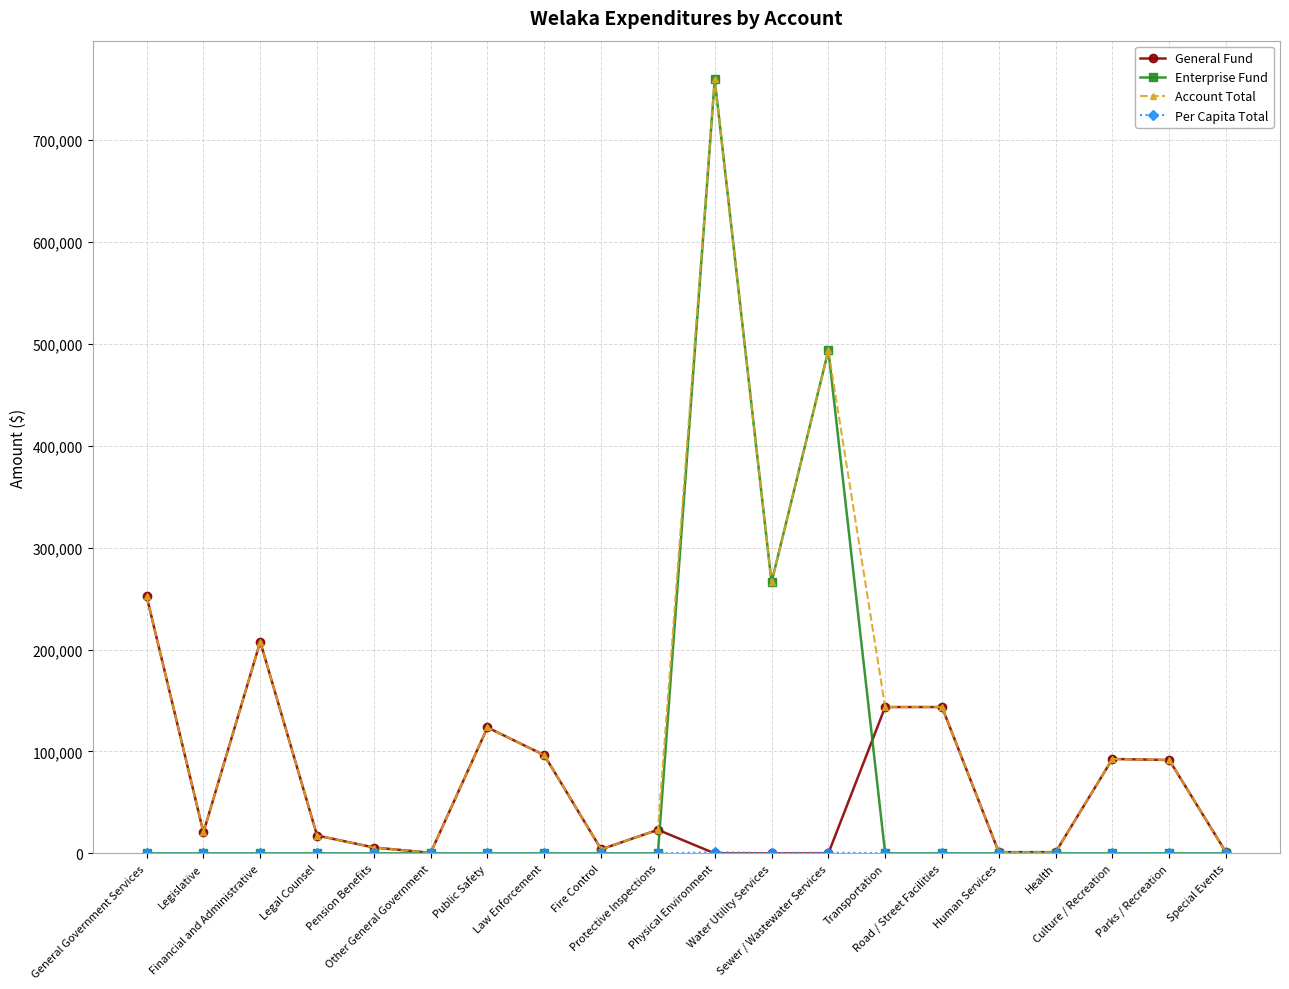

What is the label of the 9th point from the left?

Fire Control